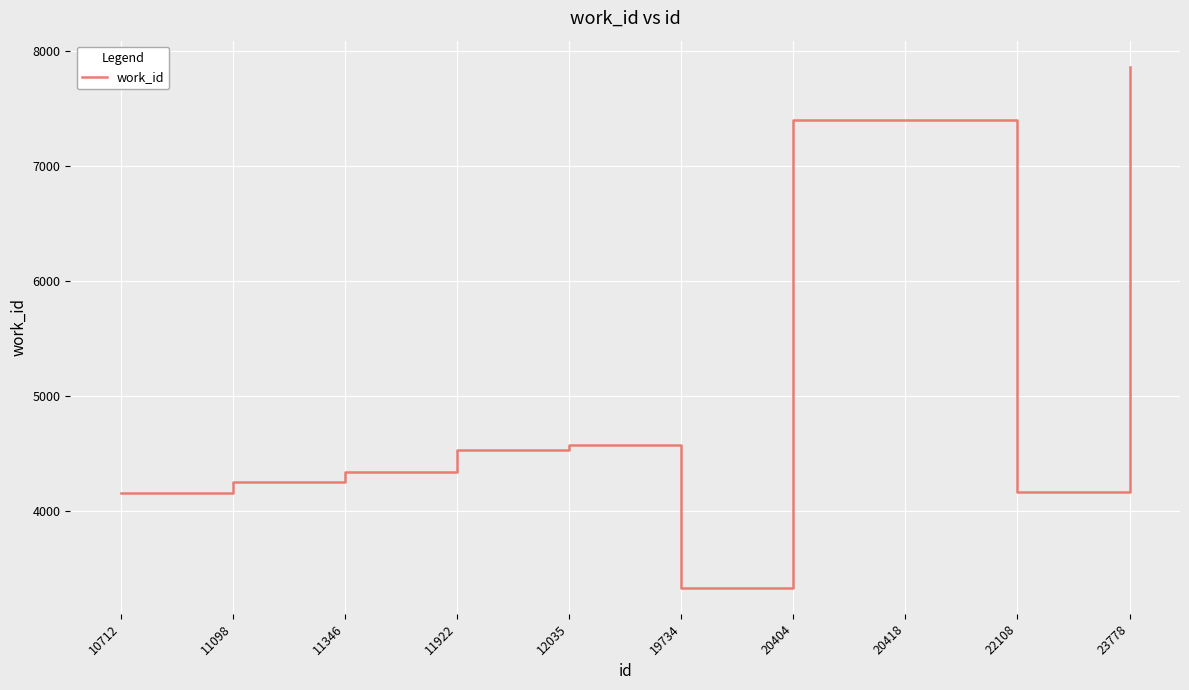

Read the value at 20404, to the nearest 10.

7400